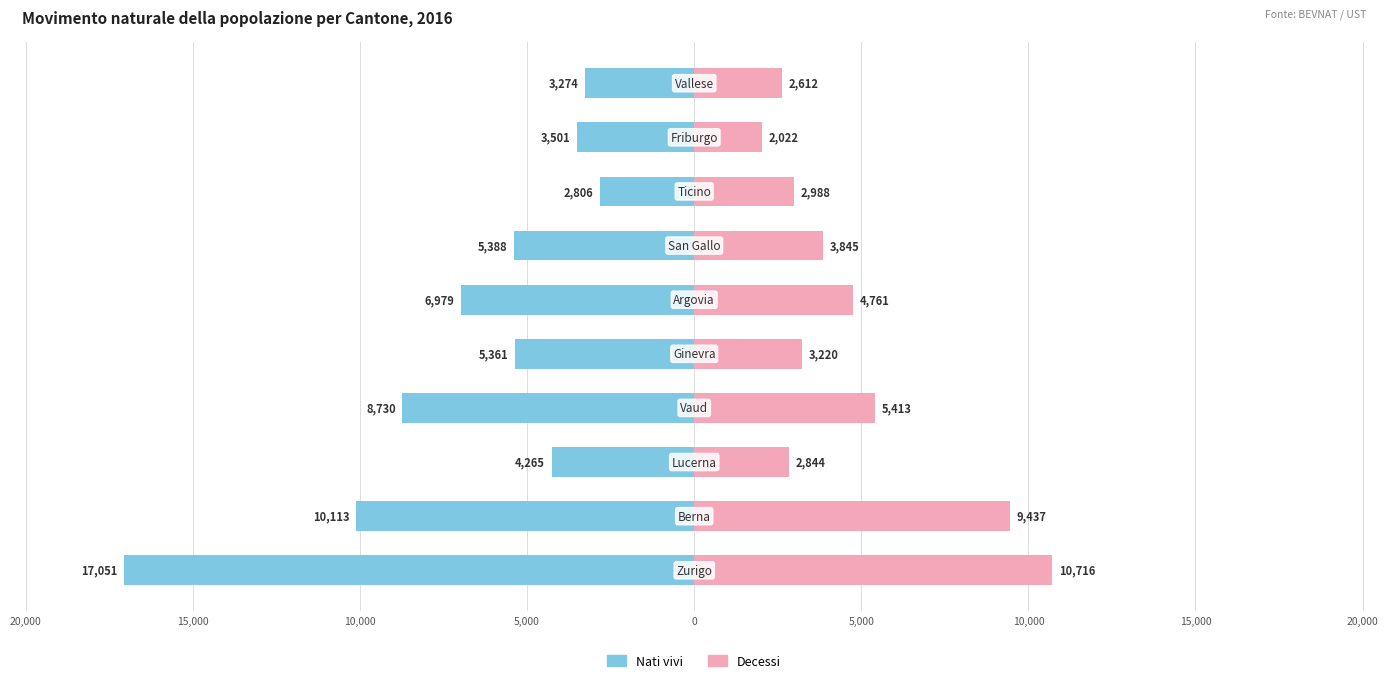

Count the number of categories in the chart.

10